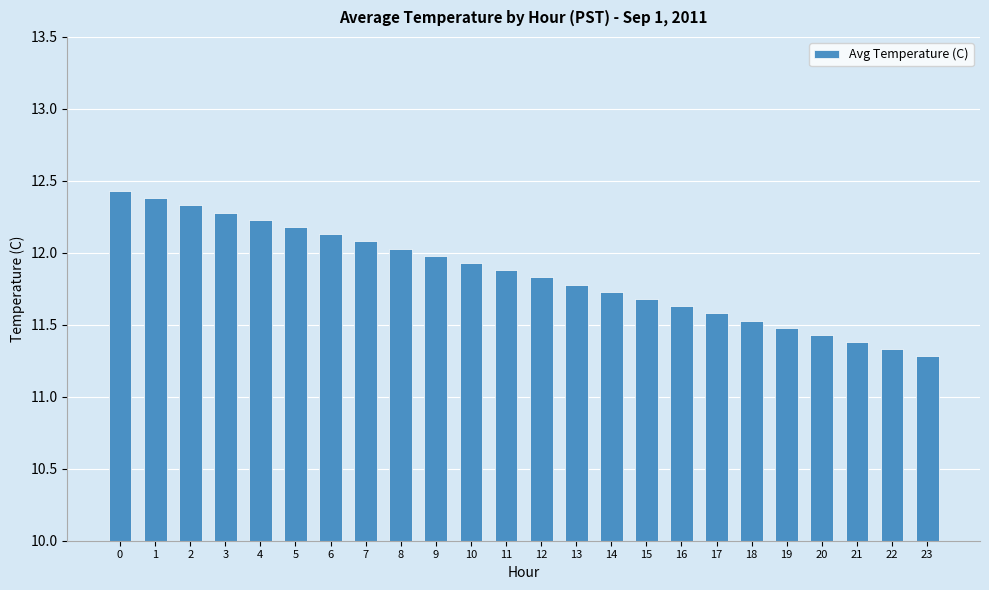

True or false: the data shows 12.4 at 0.

True